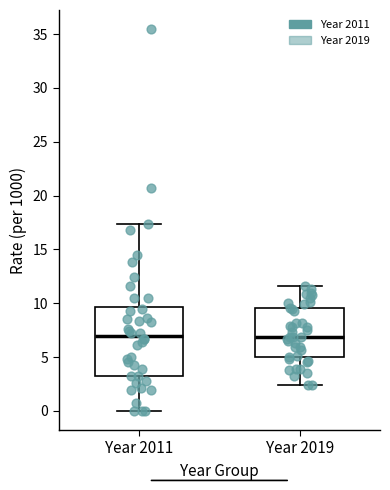

Reading left to right, read every box against the y-axis: the position of its median line, the range the box covers, and the ends of its whiskers. The values are not printed on the chart, so give them approximately, as read against the axis.

Year 2011: median 7.0, box 3.0 to 9.5, whiskers 0.0 to 17.5
Year 2019: median 7.0, box 5.0 to 9.5, whiskers 2.5 to 11.5